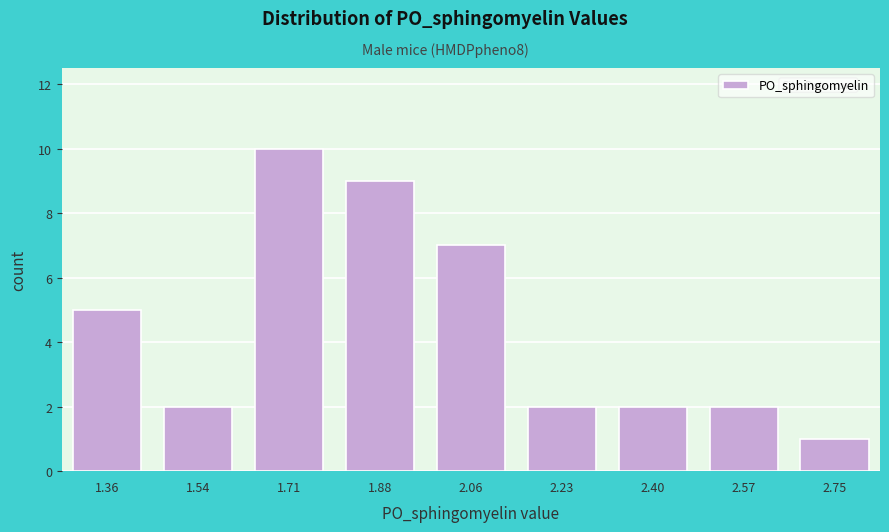

Reading right to left, what are all the values shown in this chart?

2.75=1	2.57=2	2.40=2	2.23=2	2.06=7	1.88=9	1.71=10	1.54=2	1.36=5